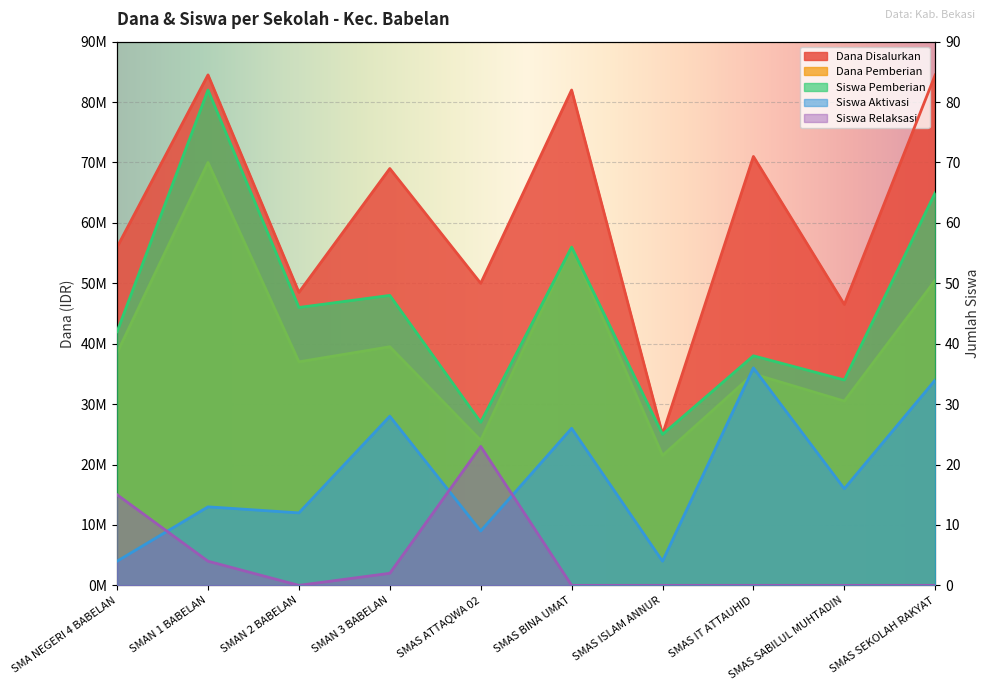

What is the spread (max minus min) of values at SMAS IT ATTAUHID?

71000000